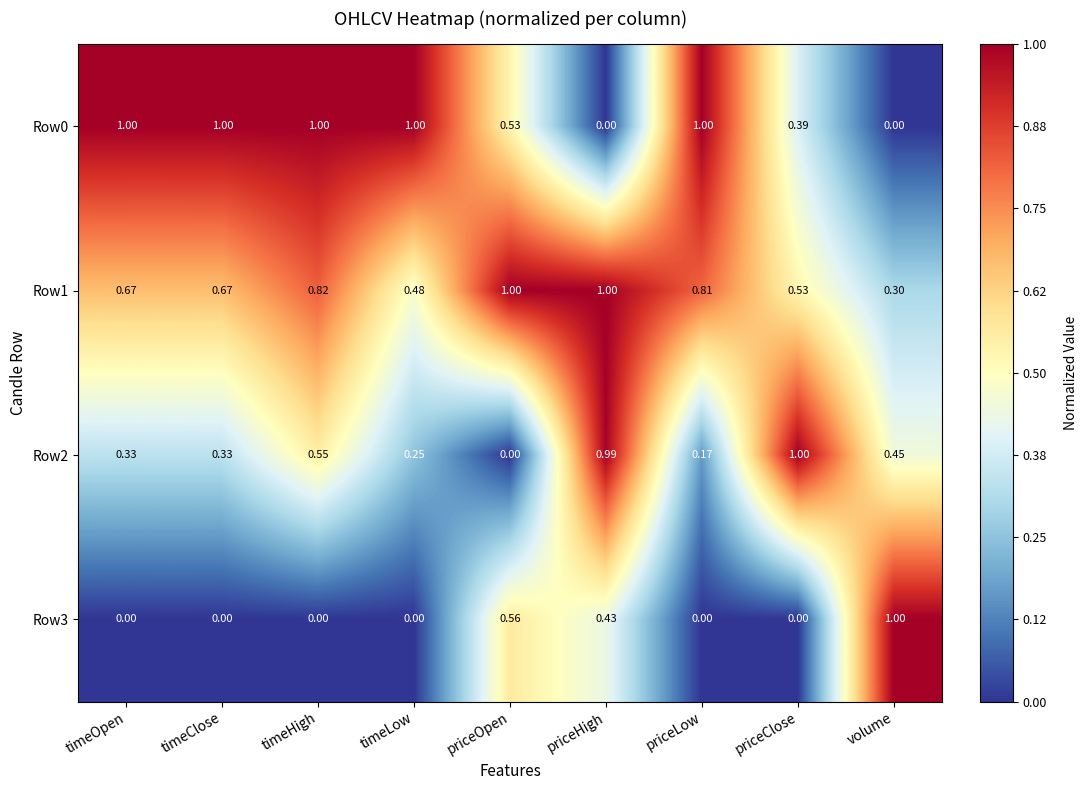

At which label does Row2 reach its peak?

priceClose